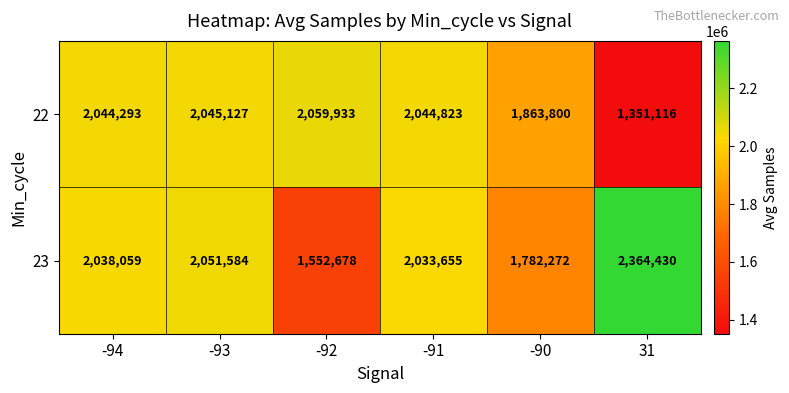

What is the difference between the highest and lowest values at -93?

6457